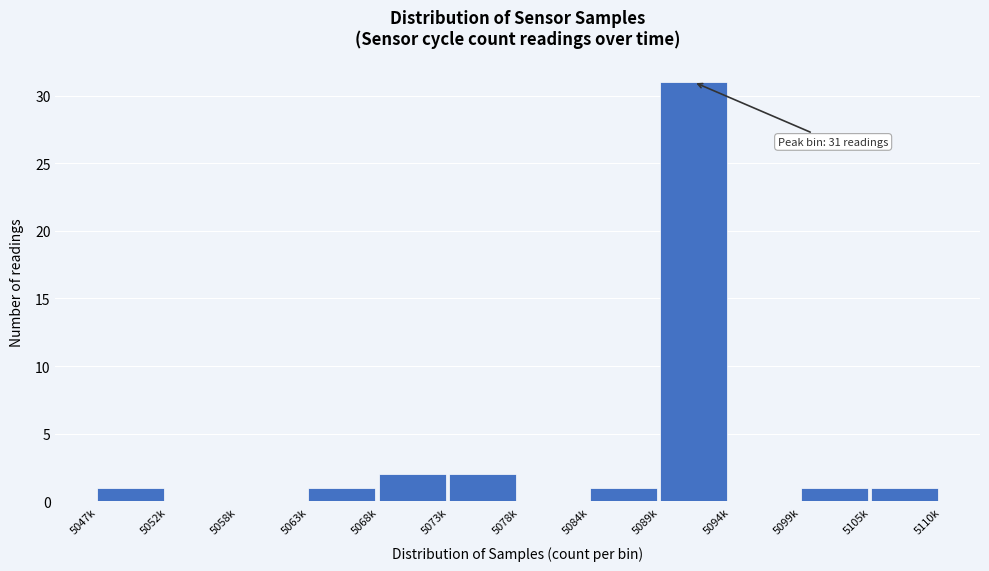

Reading left to right, list all the values displayed in this chart.

5047k=1	5052k=0	5058k=0	5063k=1	5068k=2	5073k=2	5078k=0	5084k=1	5089k=31	5094k=0	5099k=1	5105k=1